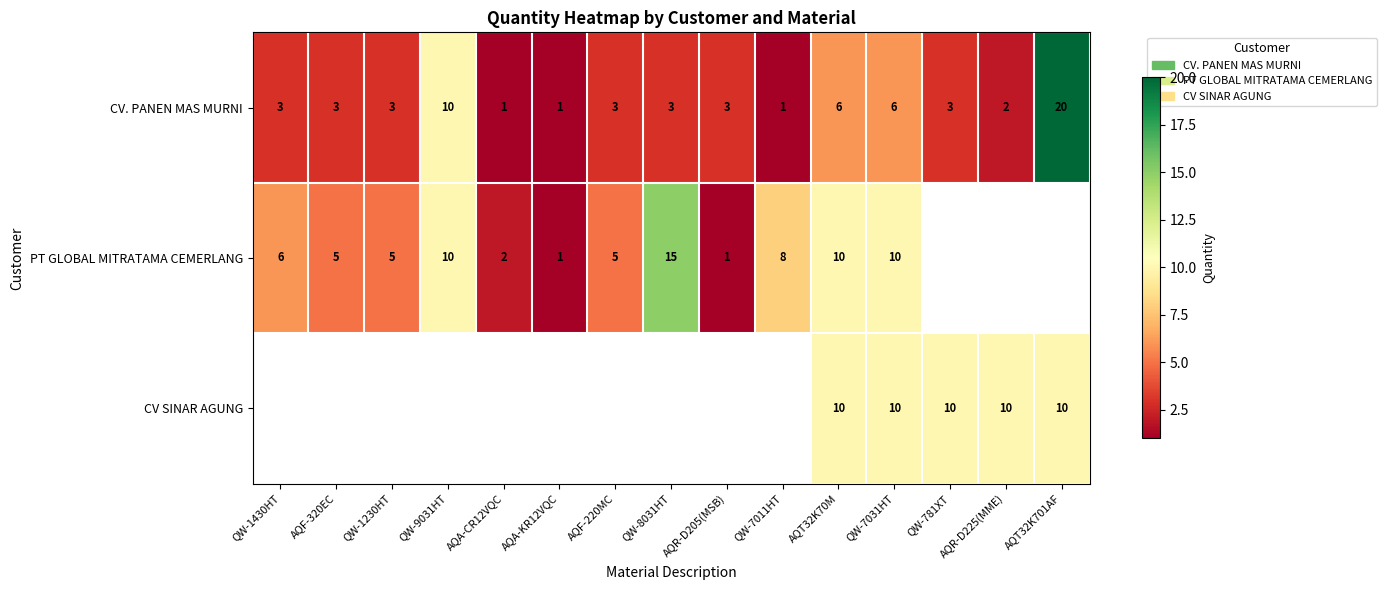

The CV SINAR AGUNG series shows 6 at AQR-D225(MME). True or false?

False